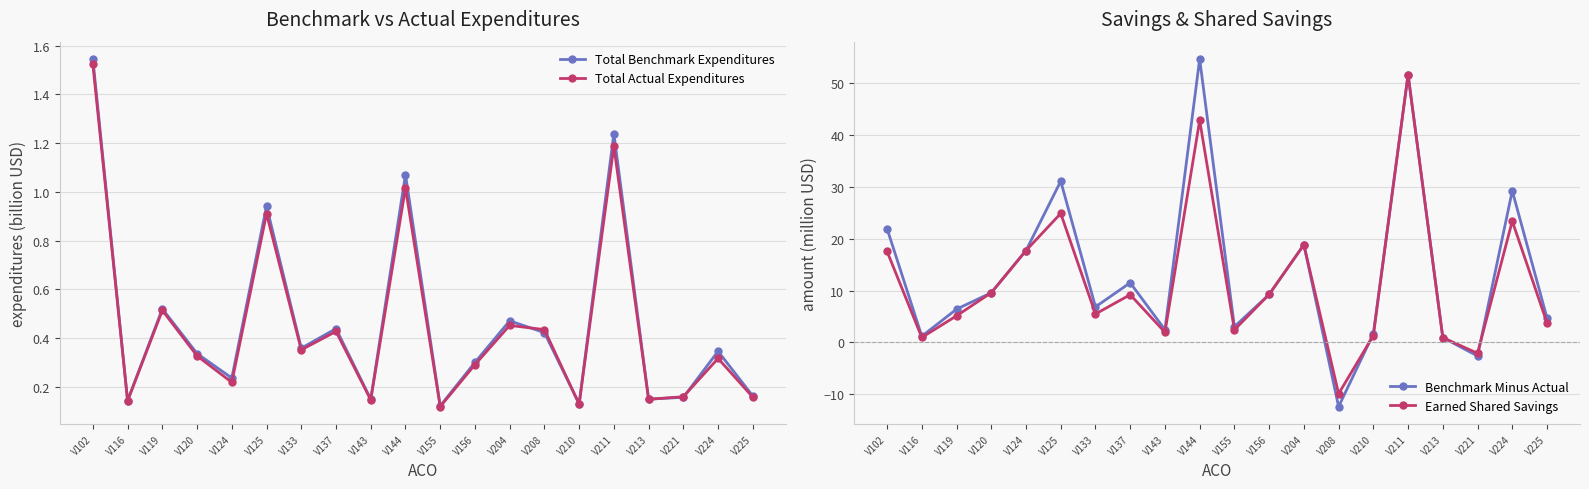

True or false: Benchmark Minus Actual has more than 1 points higher than both neighbors.

True